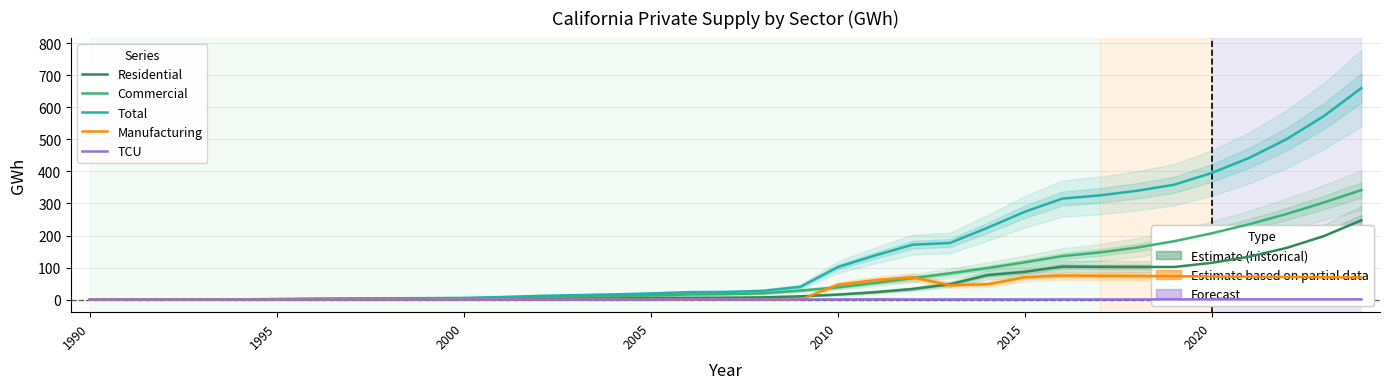

True or false: Manufacturing has more than 0 points higher than both neighbors.

True